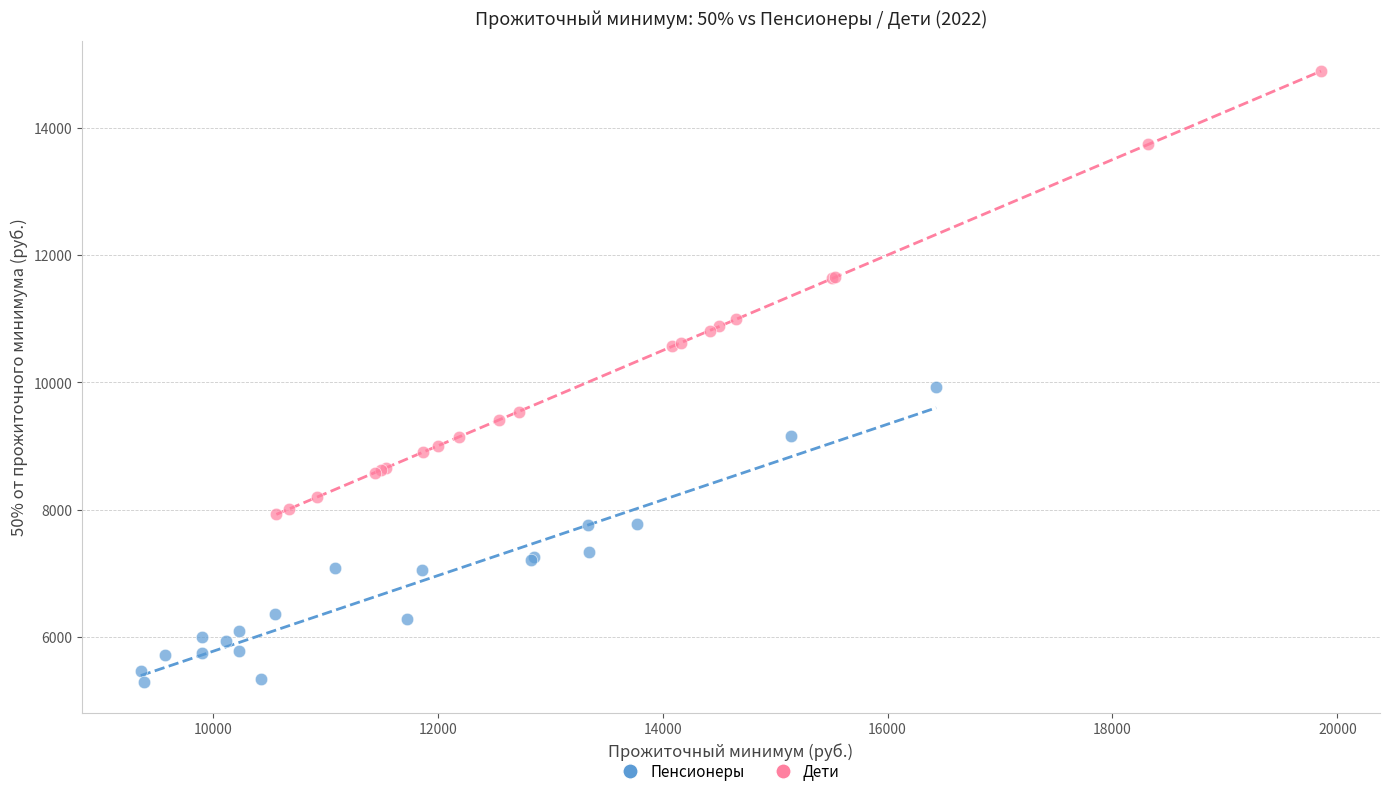

Which series contains the lowest Y value?

Пенсионеры